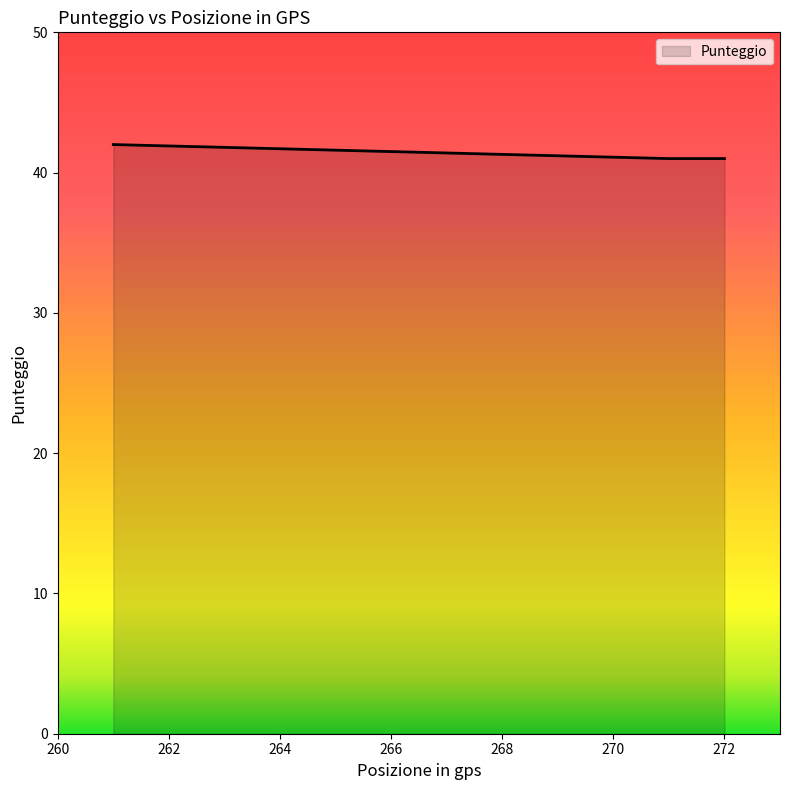

What is the smallest value displayed?

41